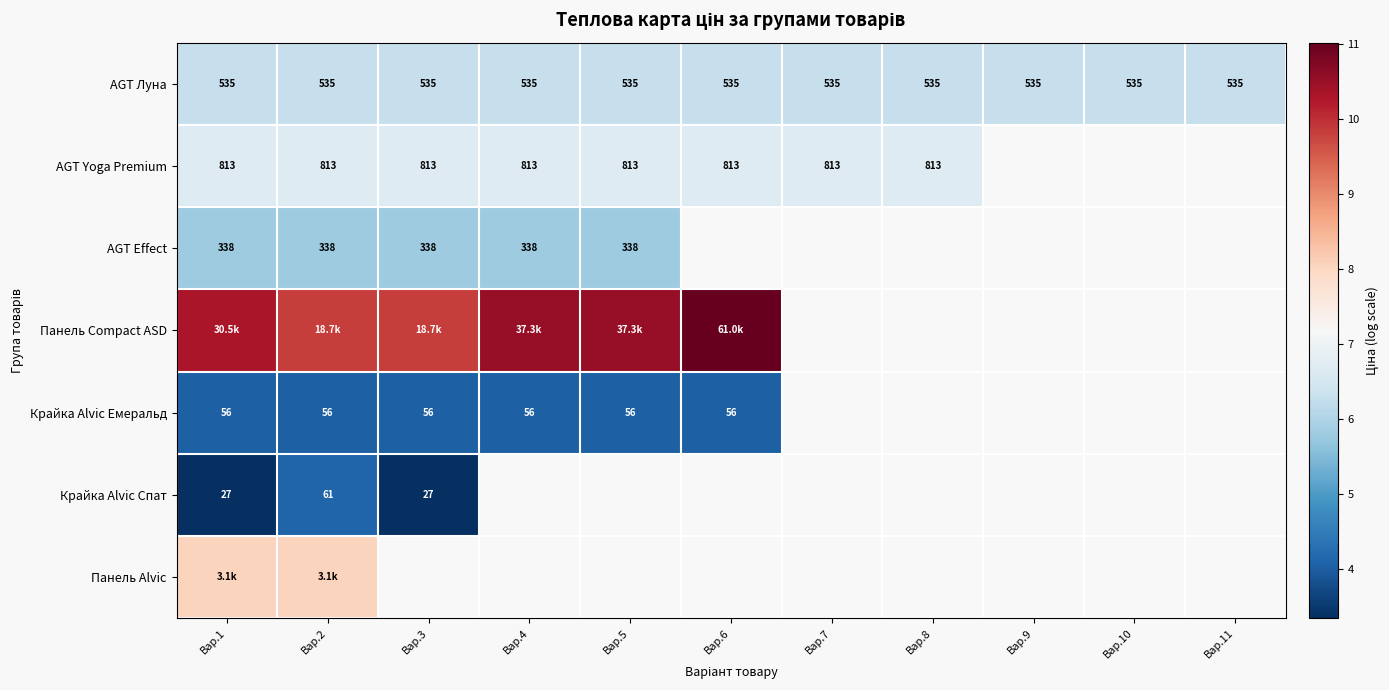

What is the highest value of the AGT Effect series?

5.8